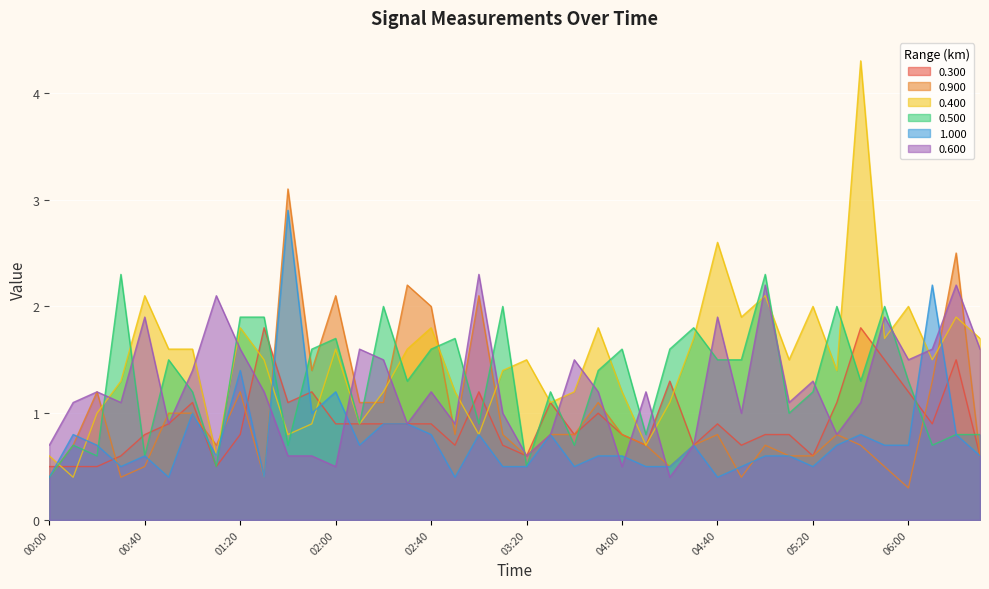

What is the difference between the 0.300 values at 03:20 and 01:50?

0.6